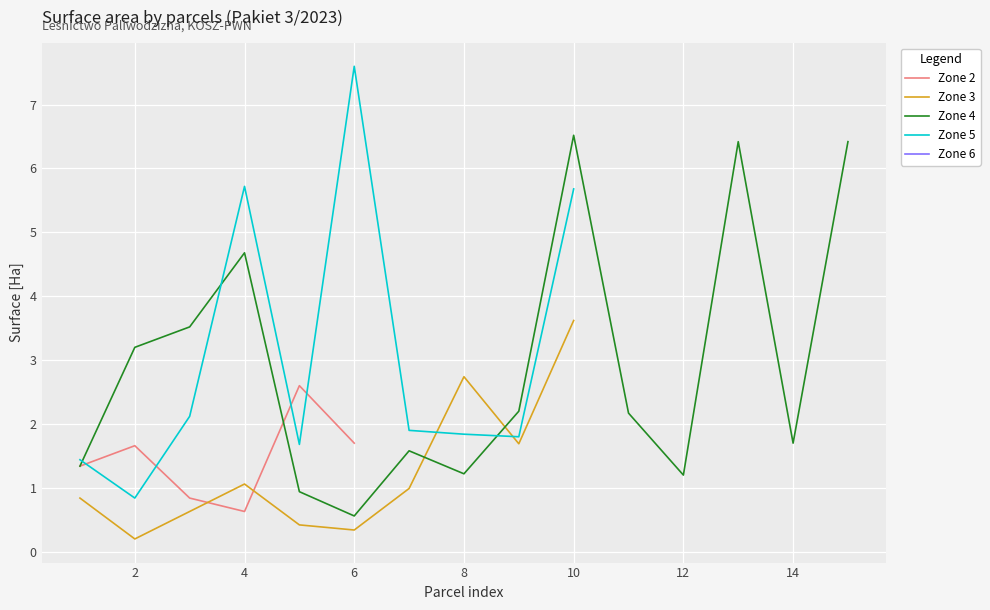

The value of Zone 4 at 12 is 2.6. True or false?

False